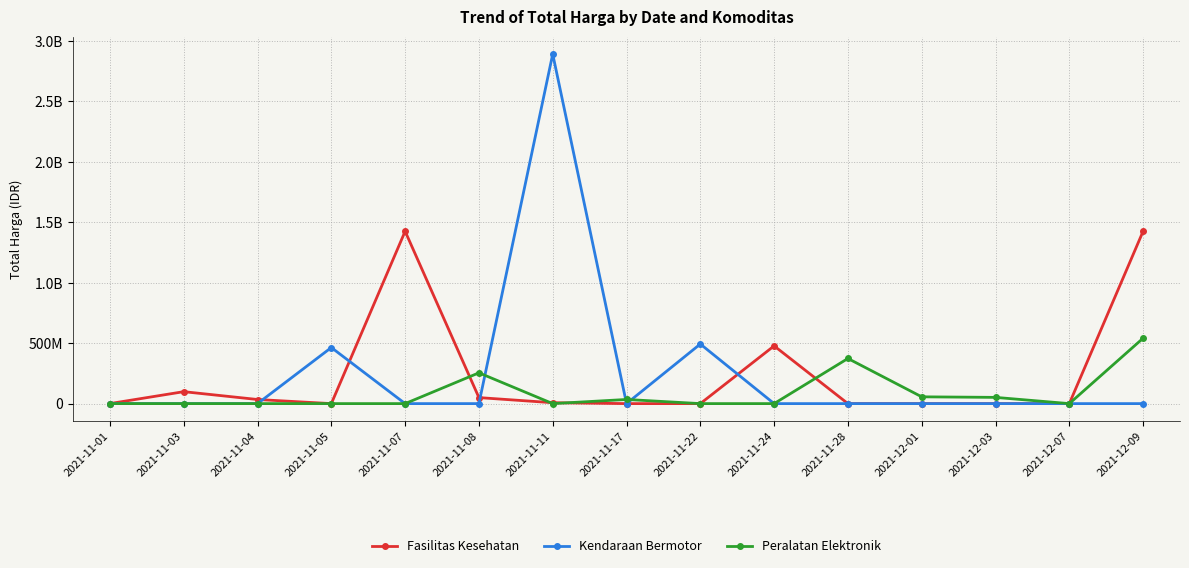

In Fasilitas Kesehatan, how many points are lower than both neighbors (excluding endpoints)?

1